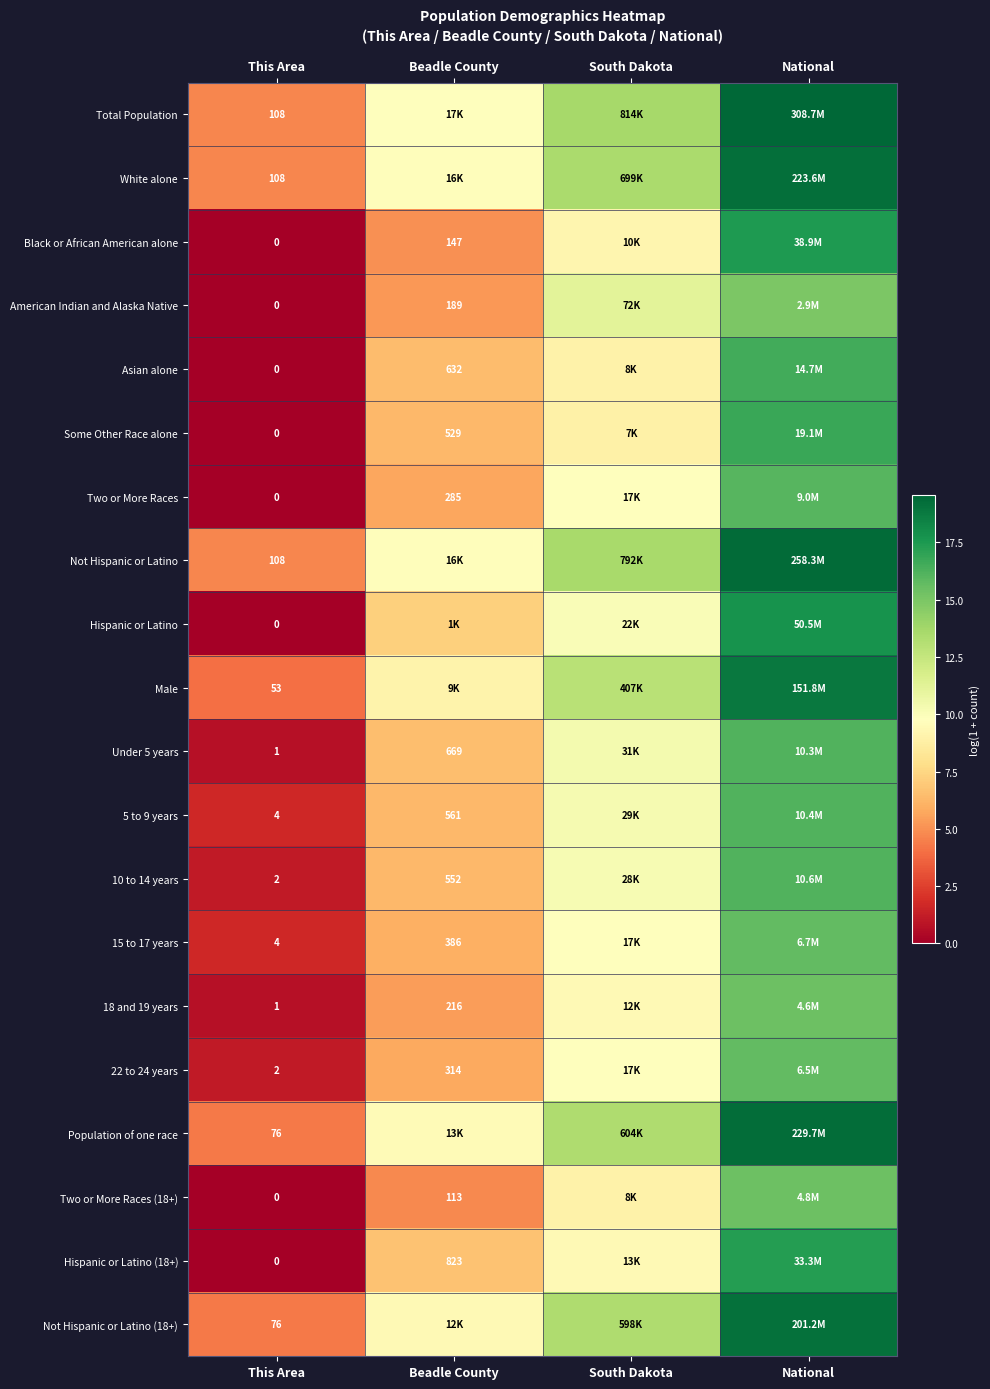

What is the average value of the Under 5 years series?

8.4